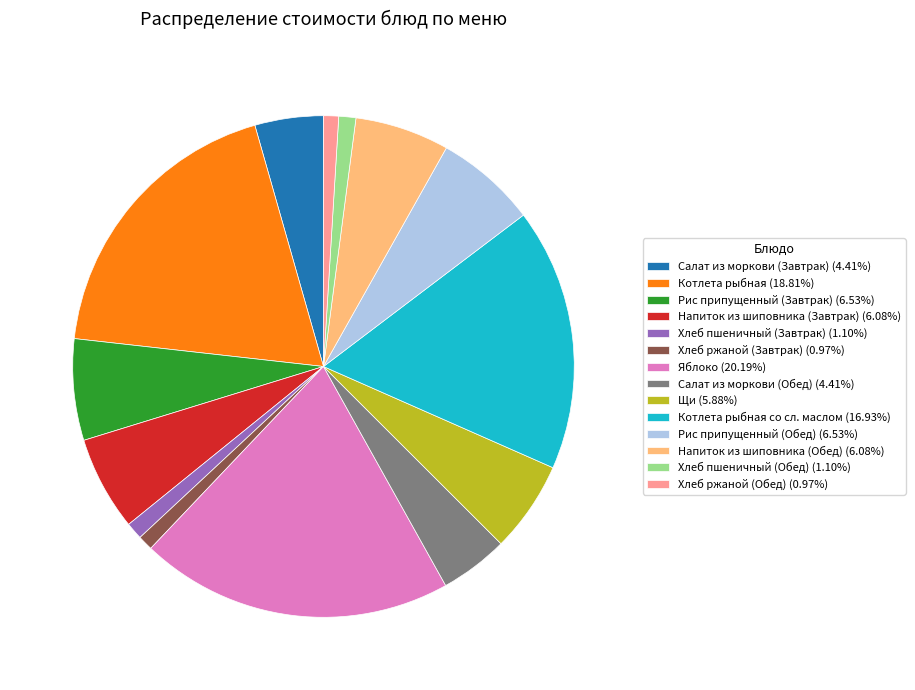

What is the ratio of the value at Котлета рыбная (18.81%) to the value at Салат из моркови (Завтрак) (4.41%)?

4.3